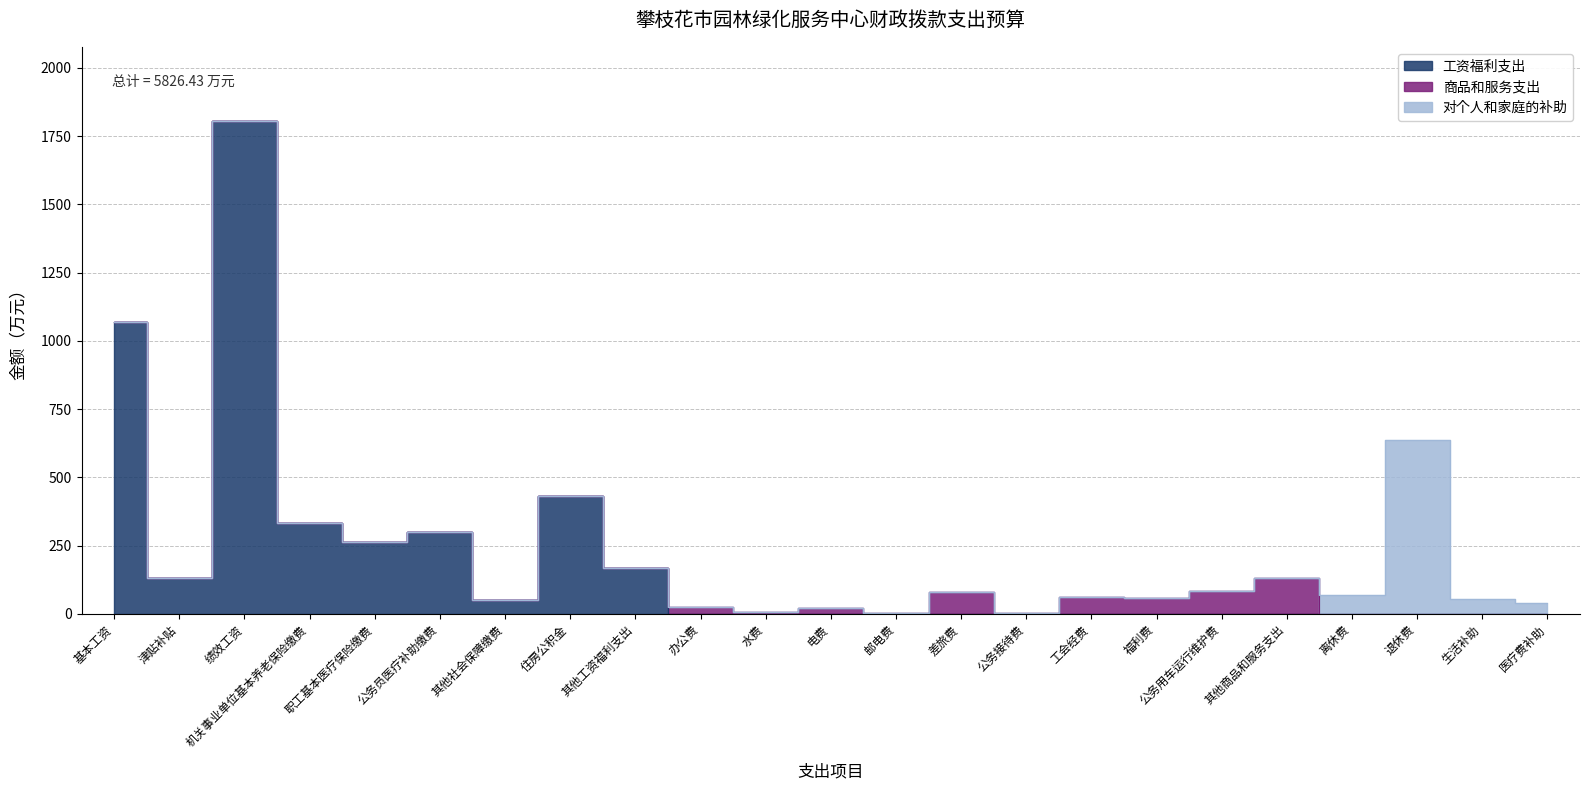

Count the number of data series in this chart.

3